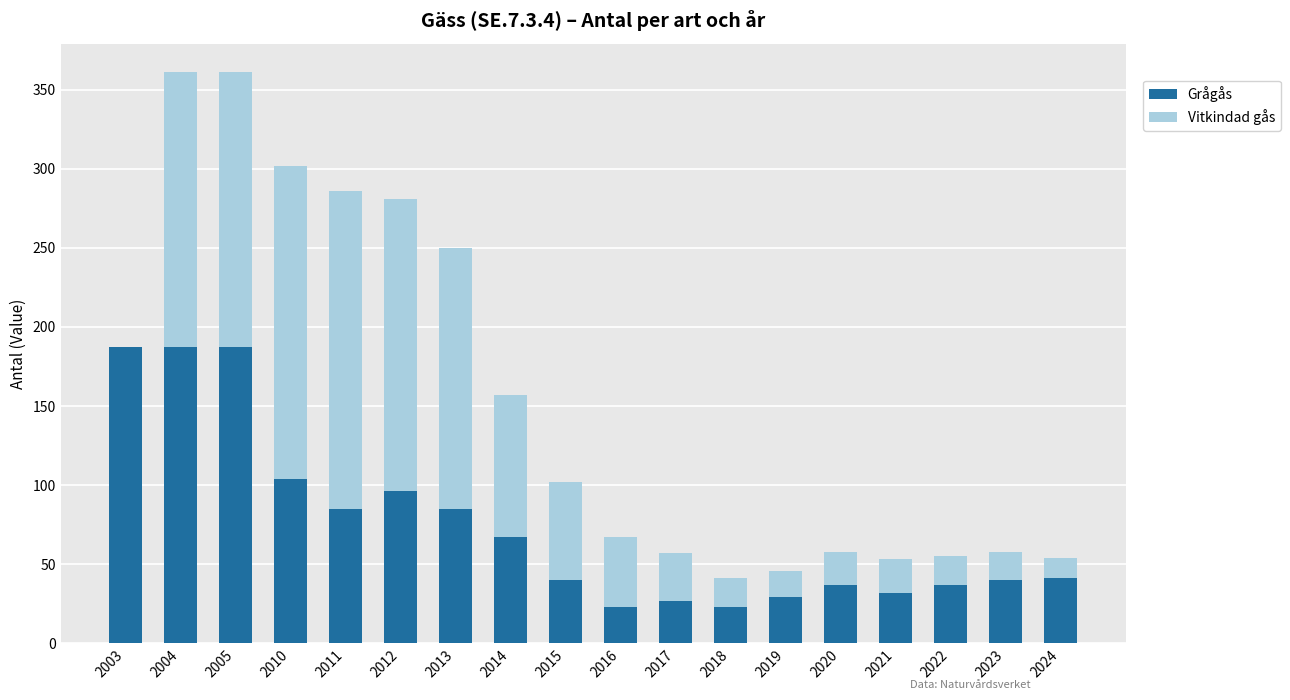

What is the sum of the Grågås values at 2005 and 2021?

219